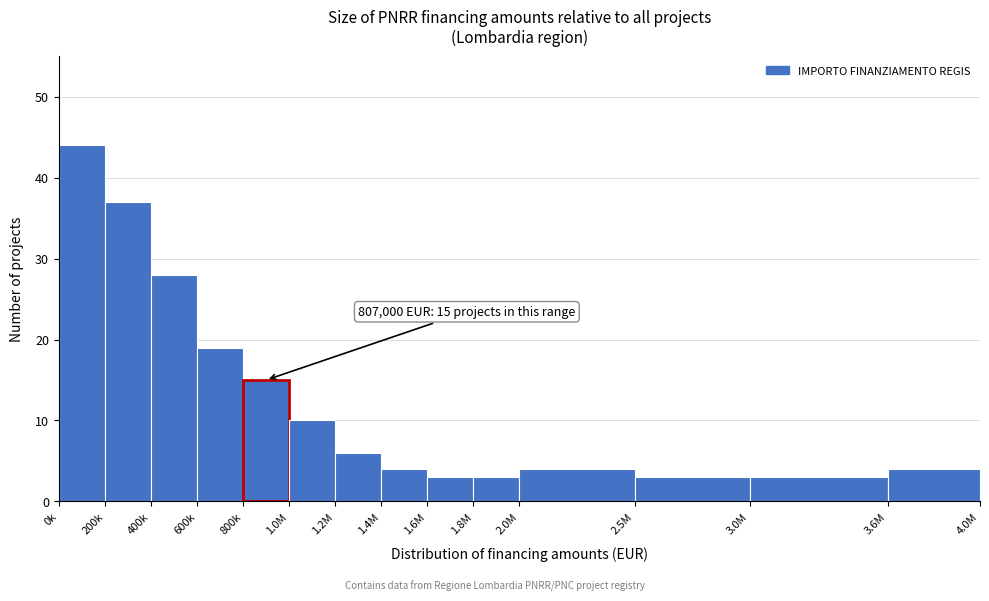

Reading left to right, list all the values displayed in this chart.

0k=44	200k=37	400k=28	600k=19	800k=15	1.0M=10	1.2M=6	1.4M=4	1.6M=3	1.8M=3	2.0M=4	2.5M=3	3.0M=3	3.6M=4